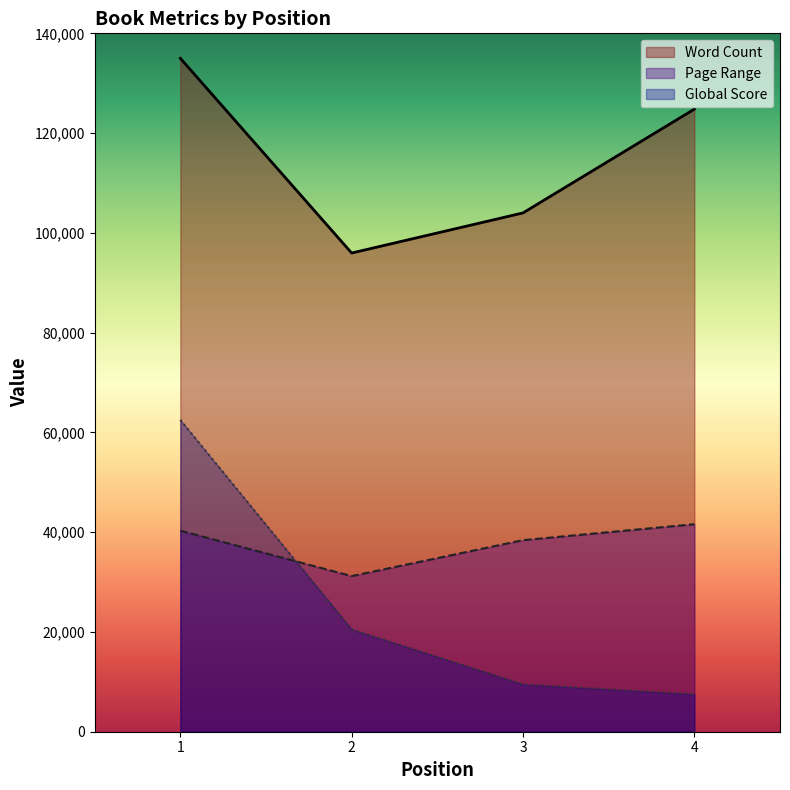

How many interior local valleys does the Page Range series have?

1